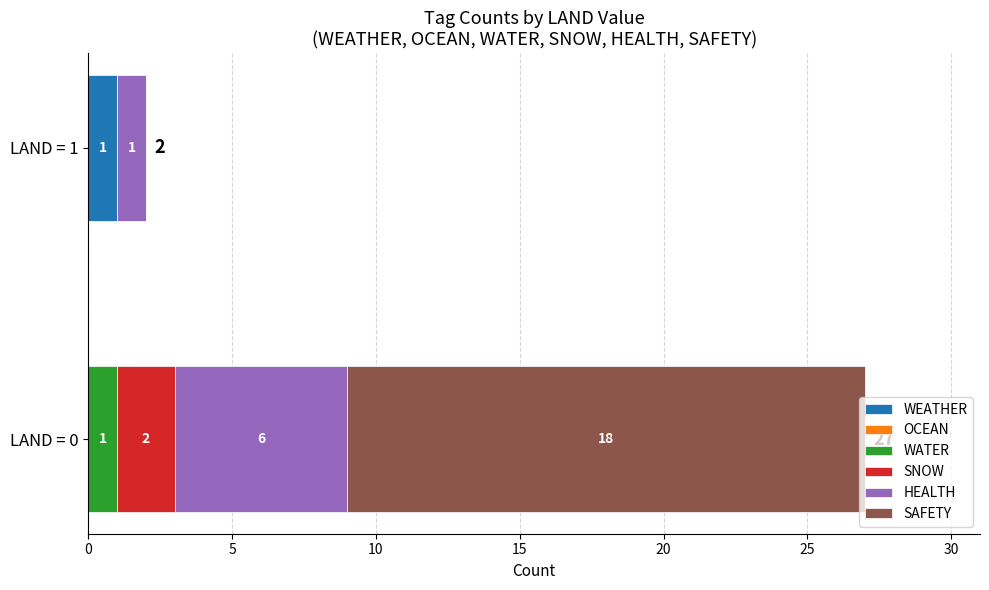

What is the total value across all series at LAND = 0?

27